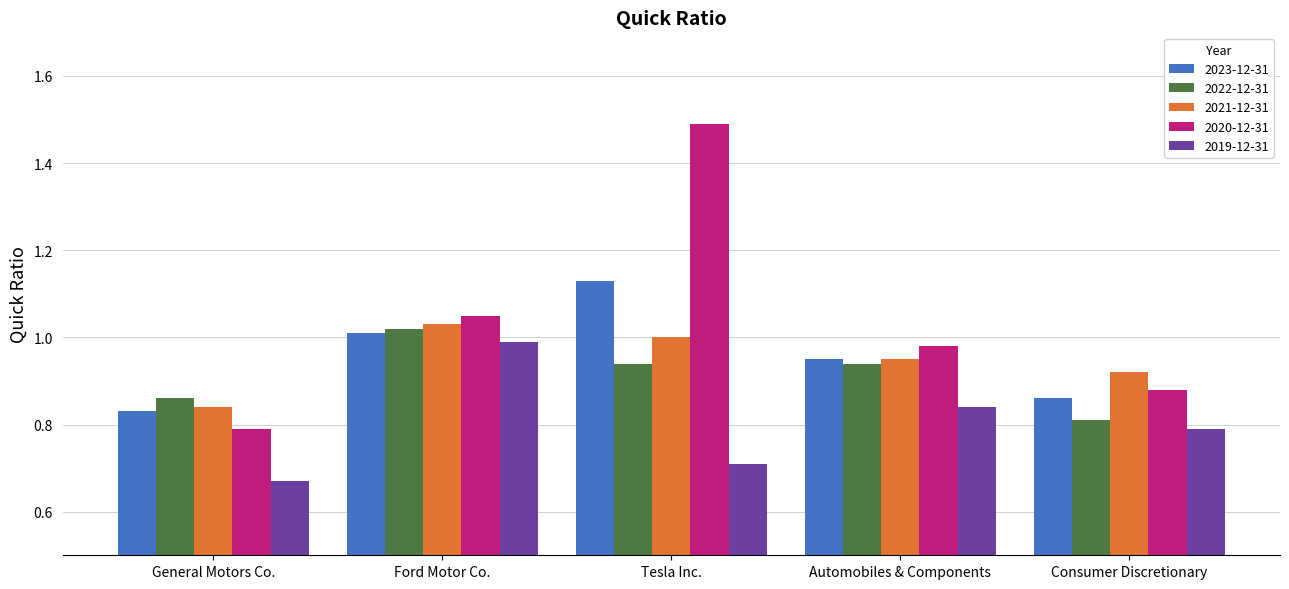

At which category is the sum across all series the highest?

Tesla Inc.